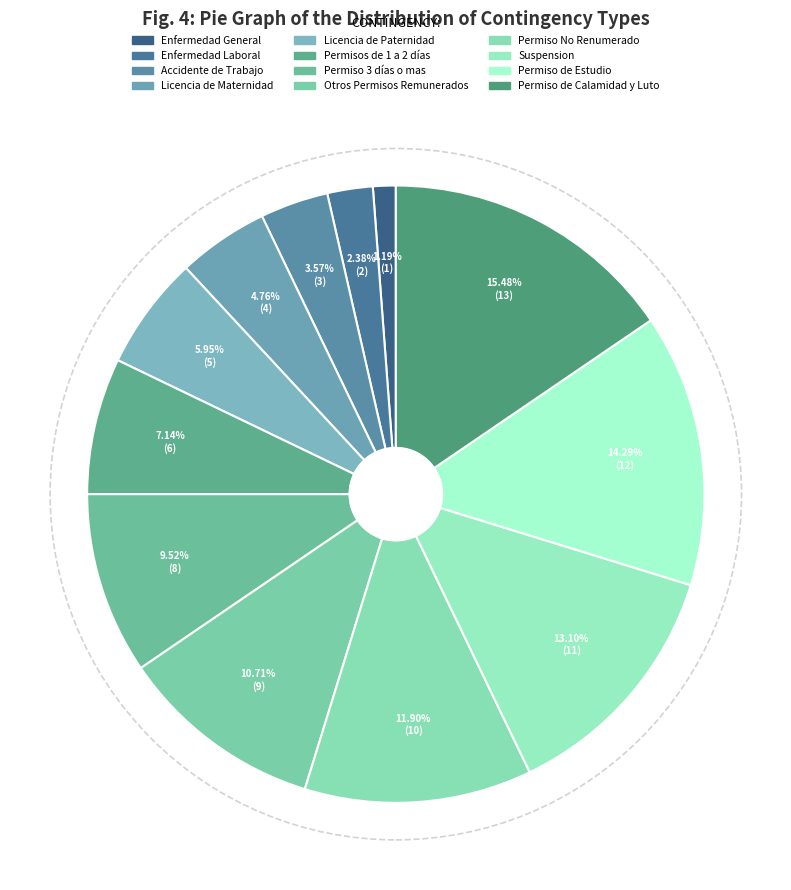

Is it true that Permiso de Estudio is 14% of the pie?

True